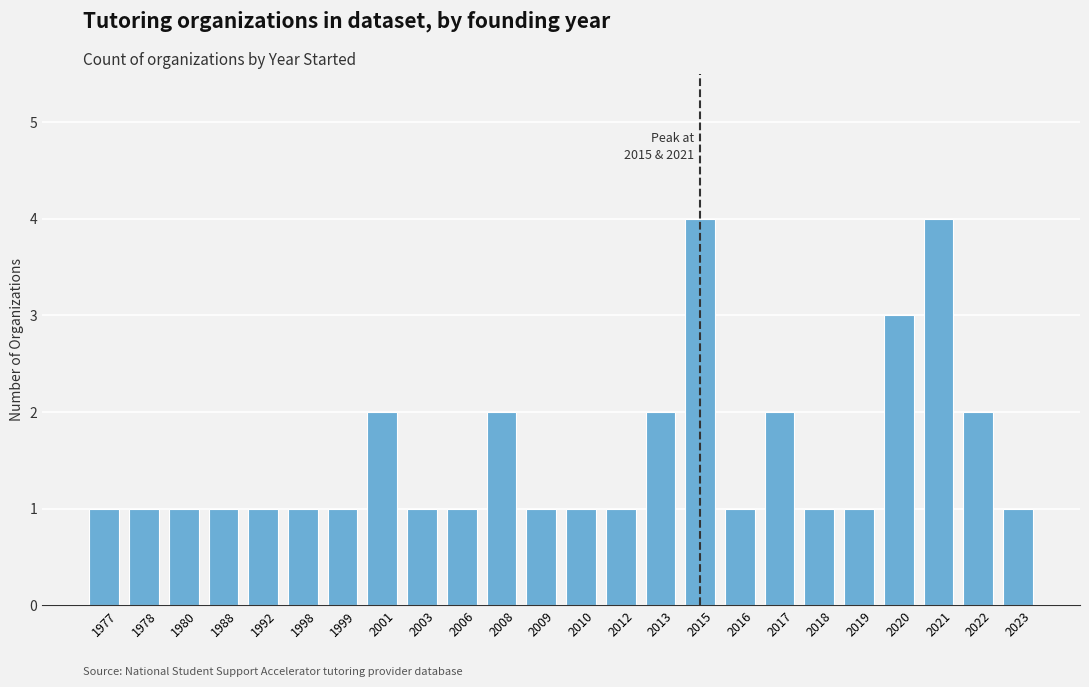

What is the minimum value shown in the chart?

1